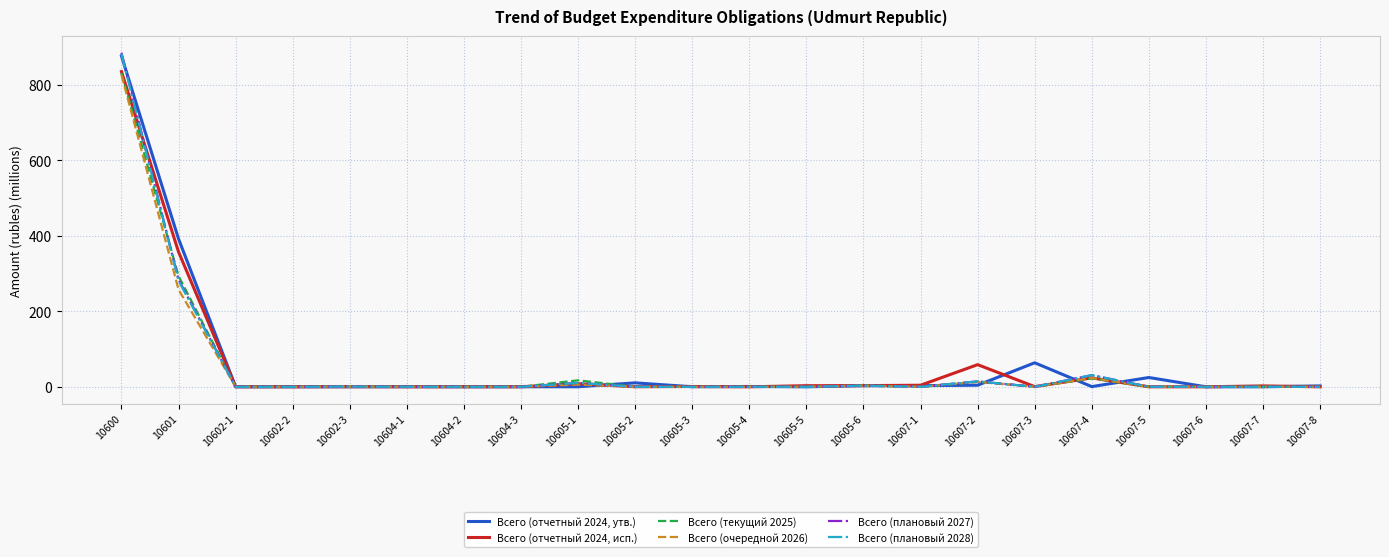

What is the maximum value shown in the chart?

885.5